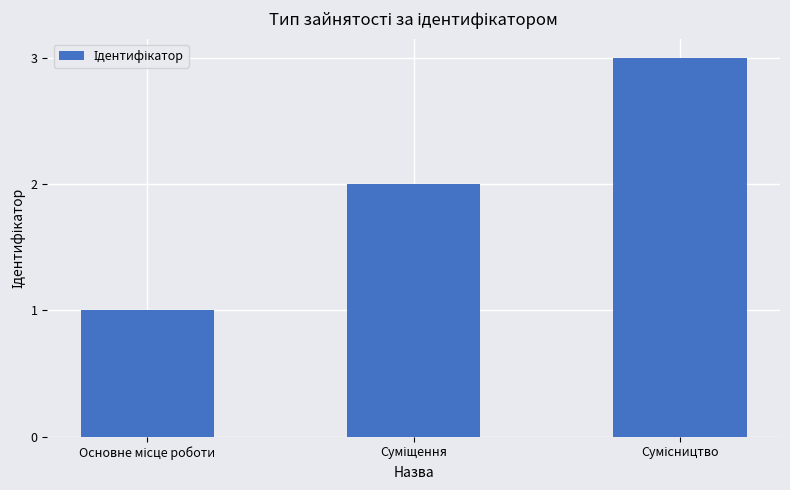

How many values are between 1 and 3?

3